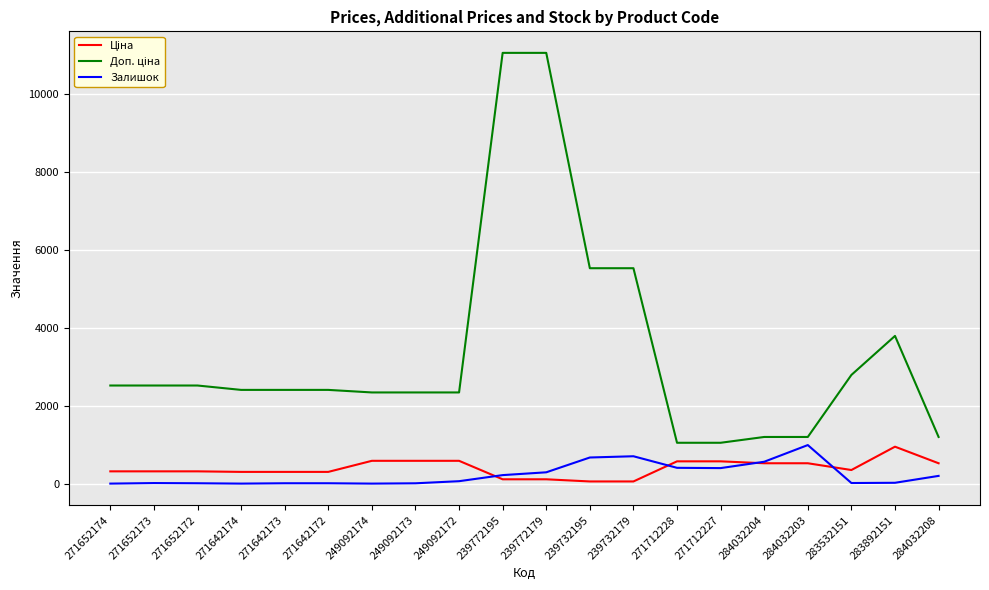

How many lines are shown in the chart?

3